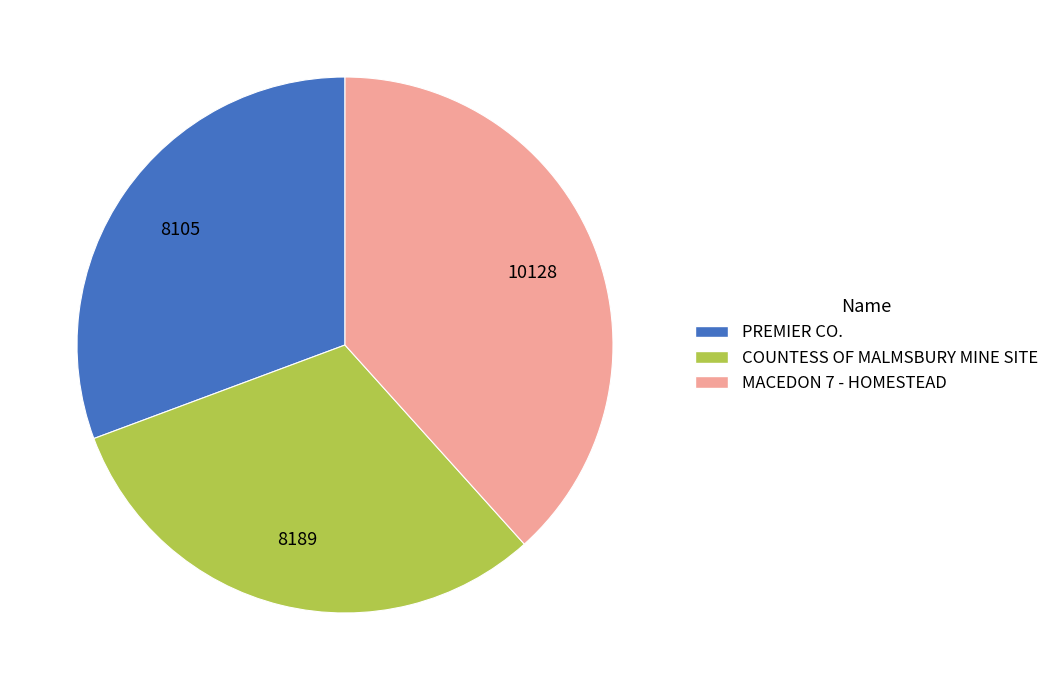

Is PREMIER CO. the majority of the pie?

No